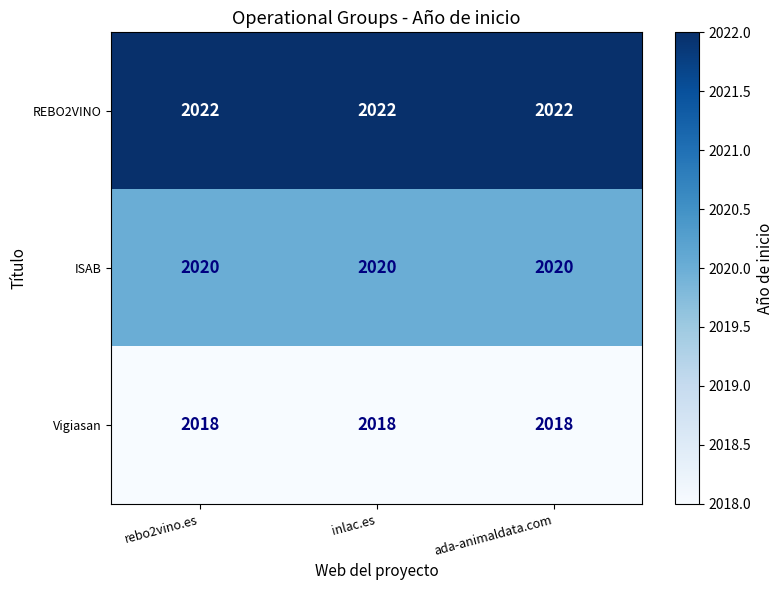

What is the spread (max minus min) of values at rebo2vino.es?

4